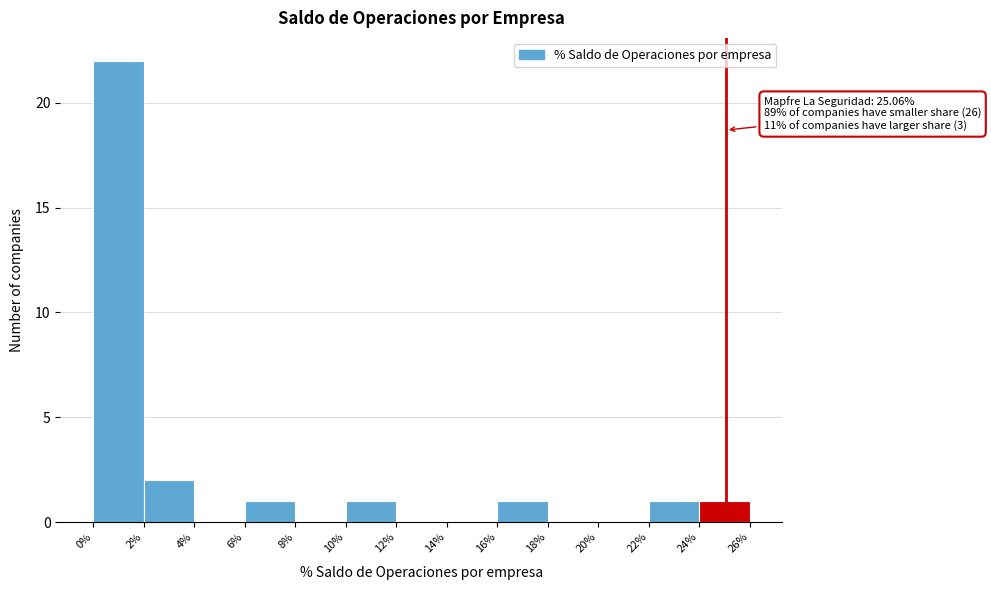

Which range on the x-axis has the tallest bar?

0% to 2%